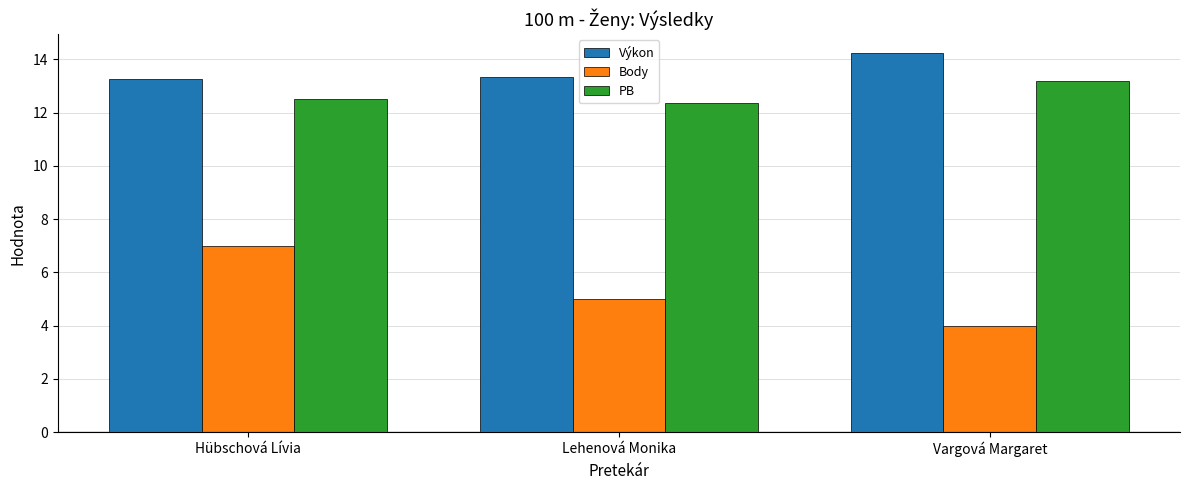

At which category is the sum across all series the highest?

Hübschová Lívia